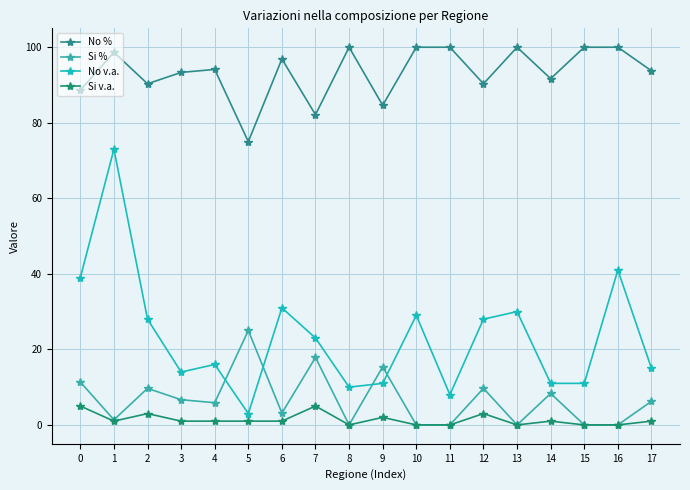

Where is the first local minimum for No %?

2